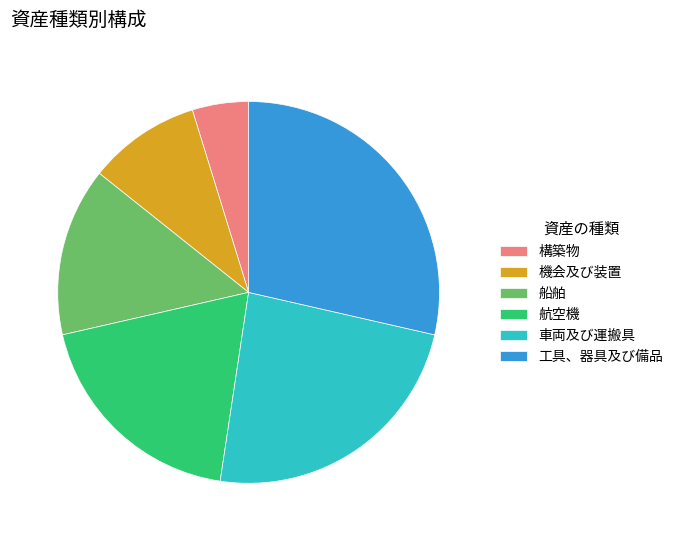

Do 機会及び装置 and 船舶 together represent more than half of the pie?

No